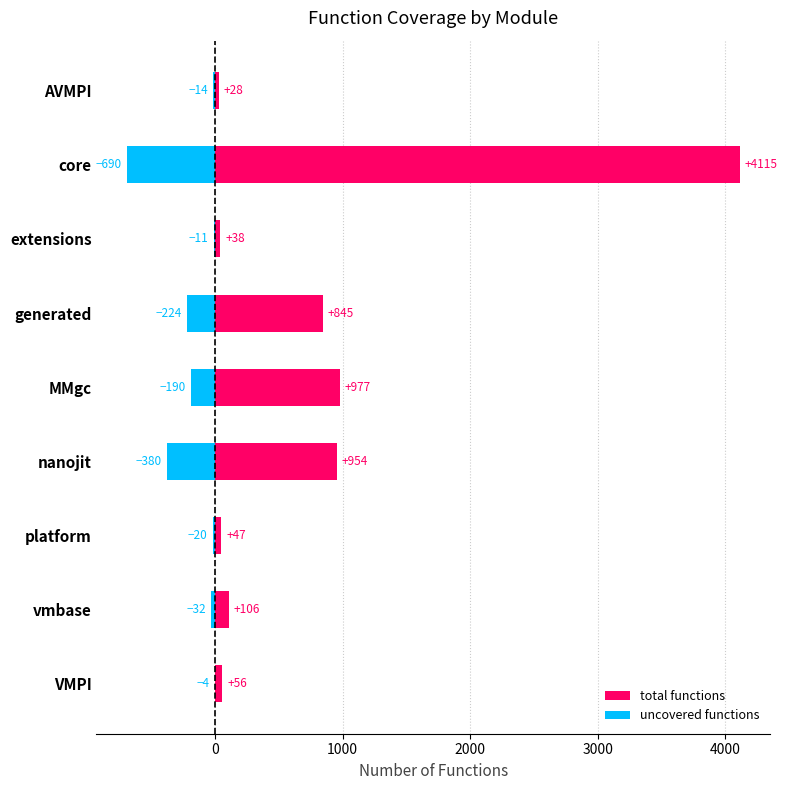

What is the greatest value displayed?

4115